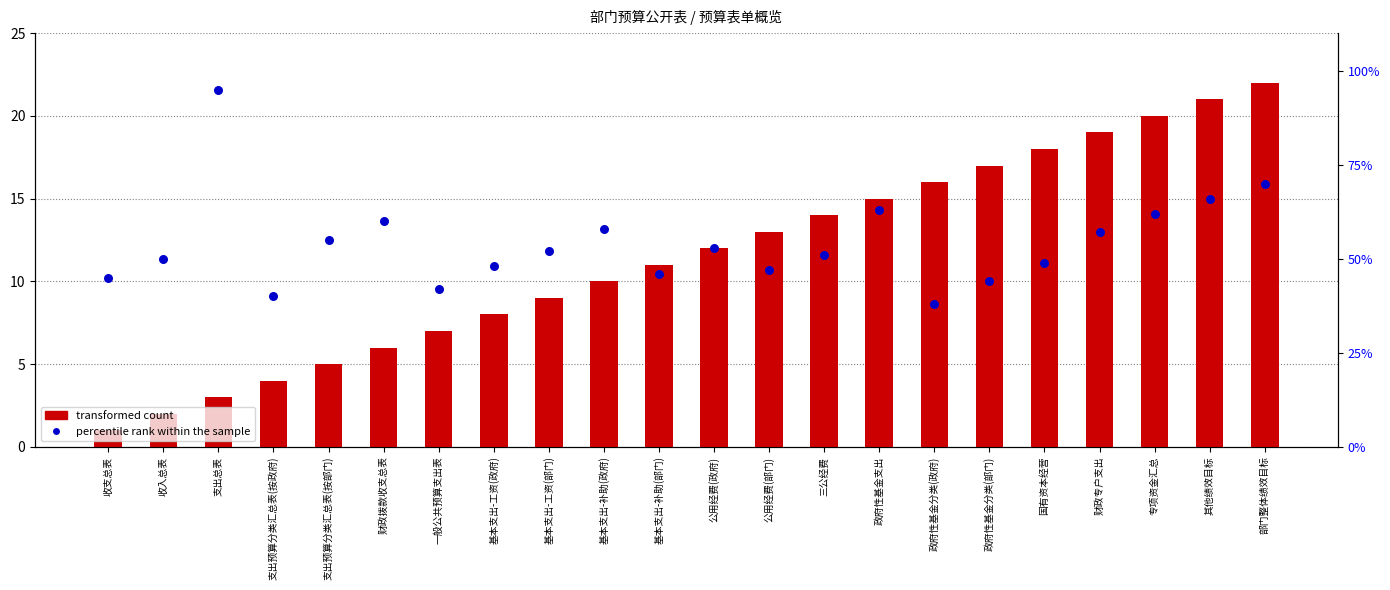

Which series has the widest spread of Y values?

percentile rank within the sample